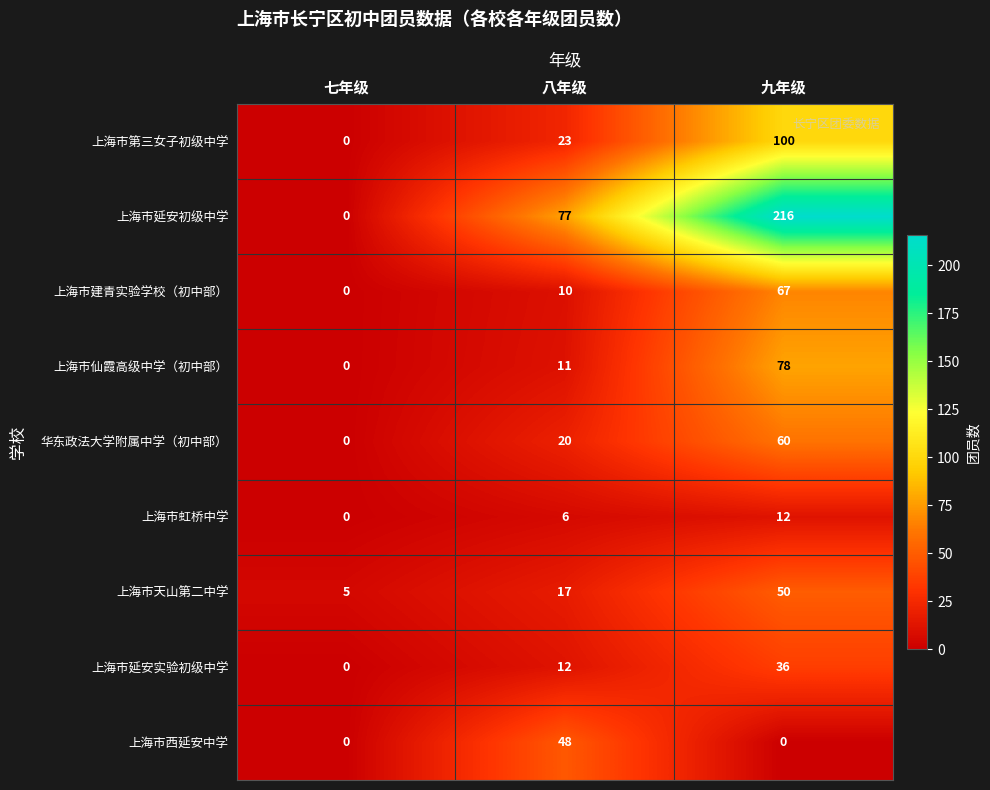

True or false: 上海市西延安中学 has a value of 33 at 七年级.

False